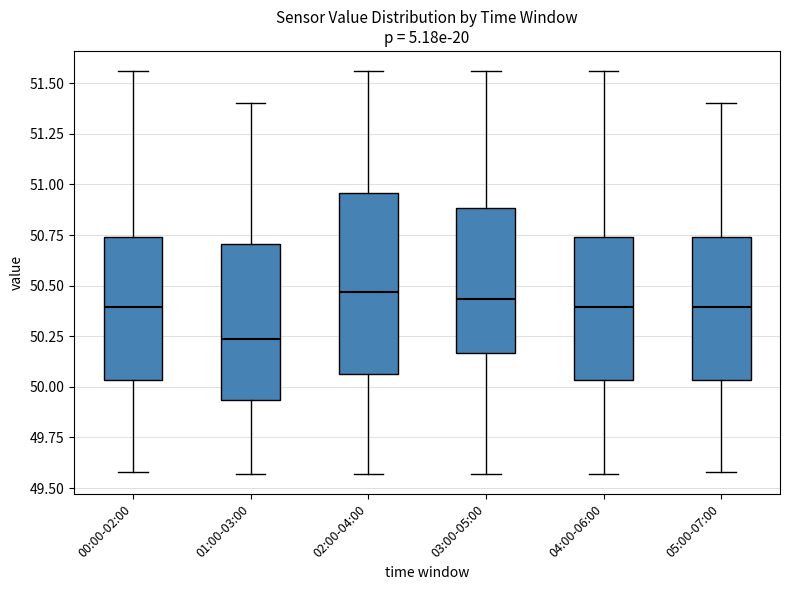

Which box is the tallest, from its lower edge to its upper edge?

02:00-04:00